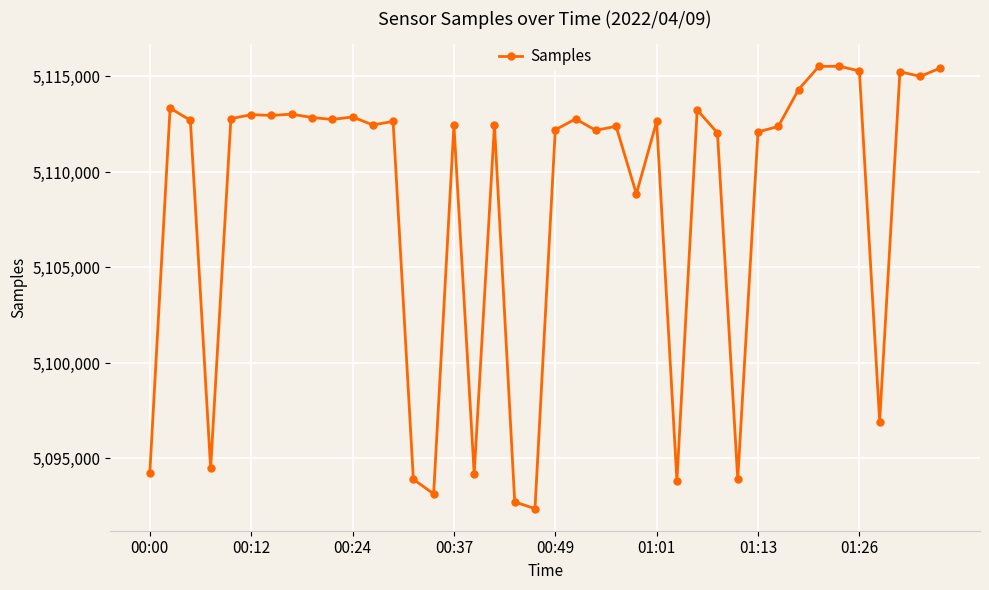

What is the greatest value displayed?

5115535